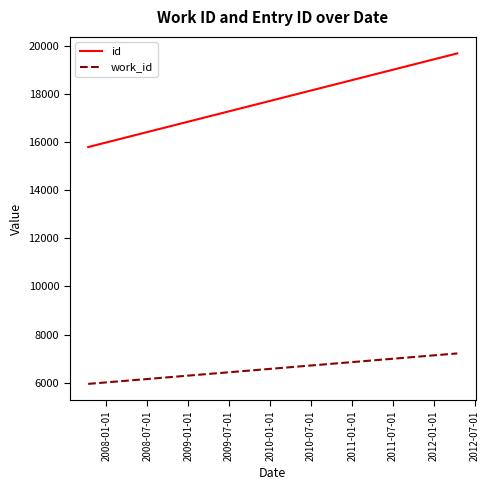

Count the number of data series in this chart.

2